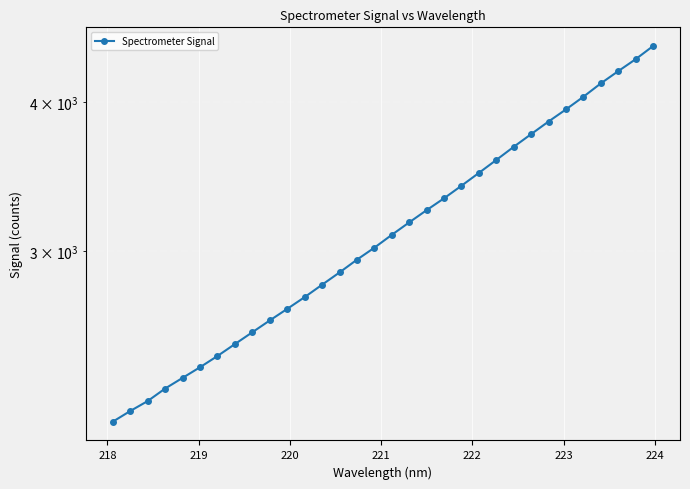

What is the average value?

3145.9